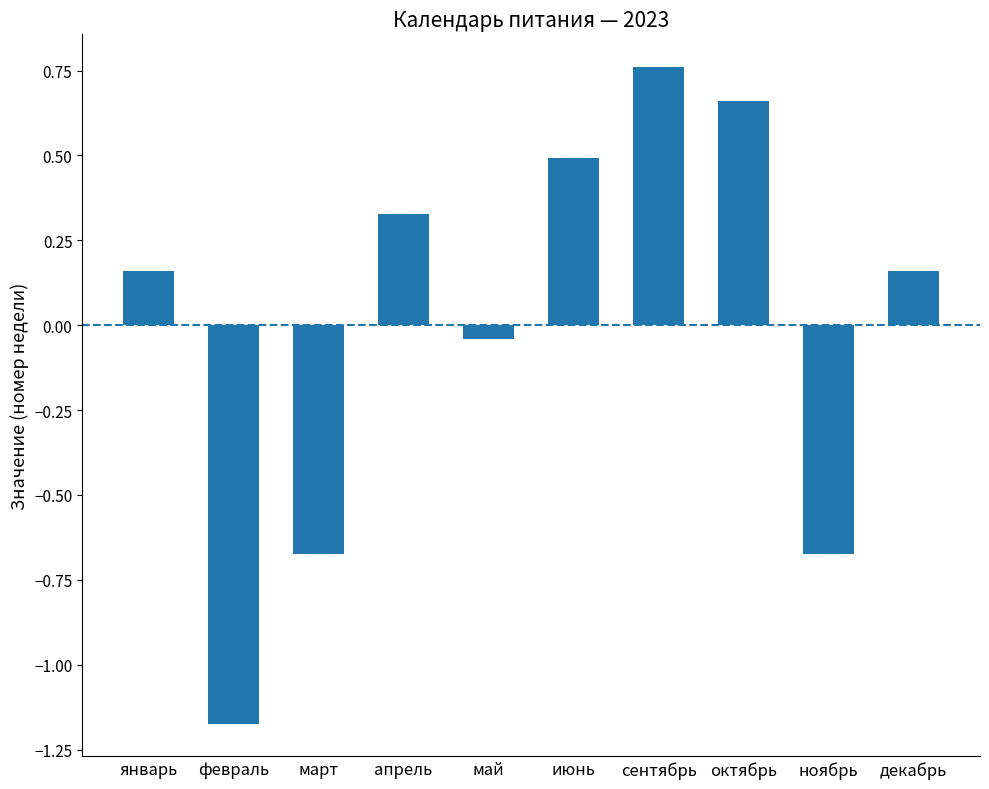

What is the change in value from январь to ноябрь?

-0.8